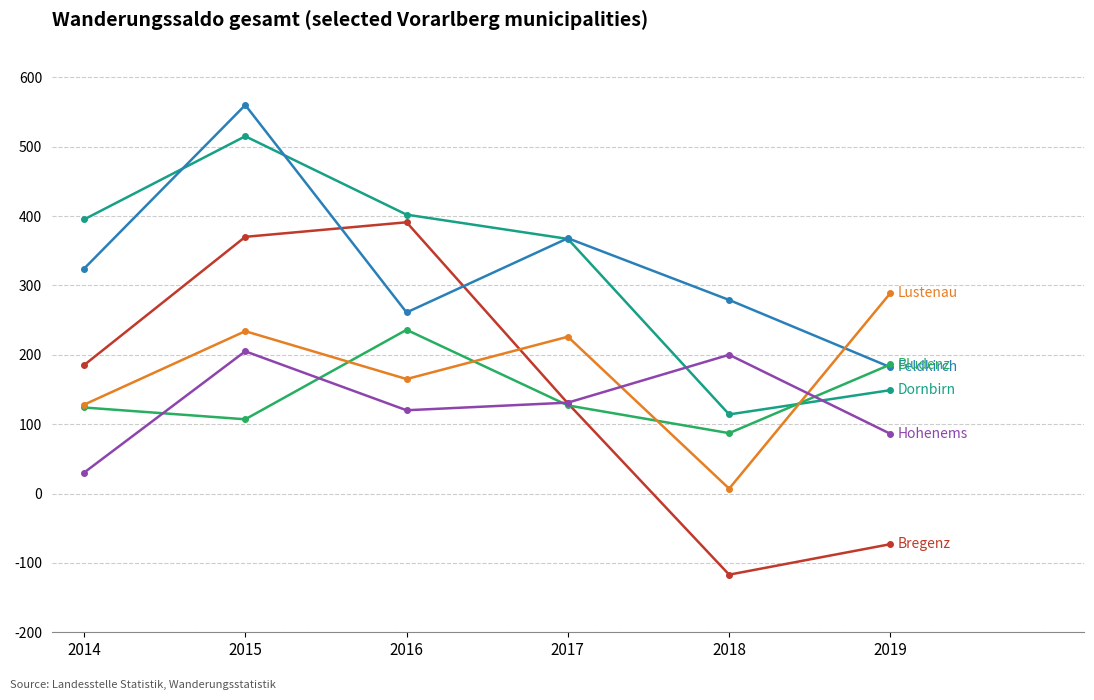

Which label corresponds to the largest value in the chart?

2015